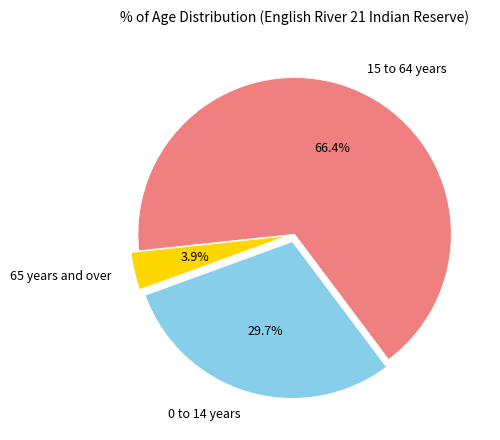

Does 15 to 64 years represent more than half of the total?

Yes